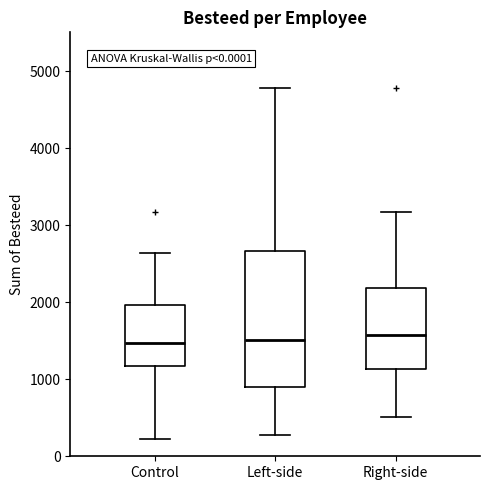

Reading left to right, transcribe this box plot: for each box, give where its median line is, the range the box spans, and where its two whiskers end, as read against the y-axis. The values are not printed on the chart, so give them approximately, as read against the axis.

Control: median 1500, box 1200 to 2000, whiskers 200 to 2600
Left-side: median 1500, box 900 to 2700, whiskers 300 to 4800
Right-side: median 1600, box 1100 to 2200, whiskers 500 to 3200